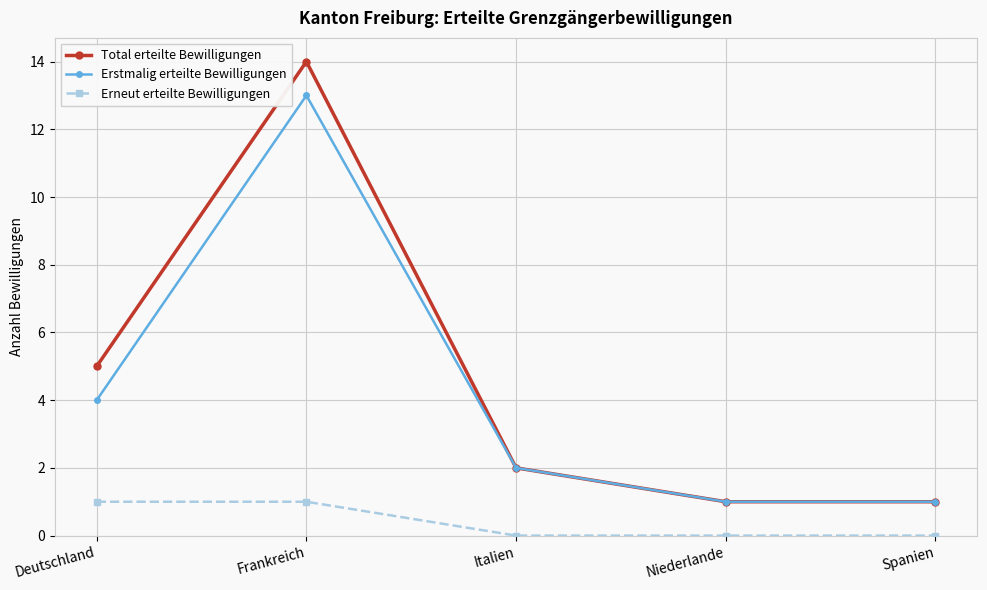

How many data points in Total erteilte Bewilligungen are less than 2?

2